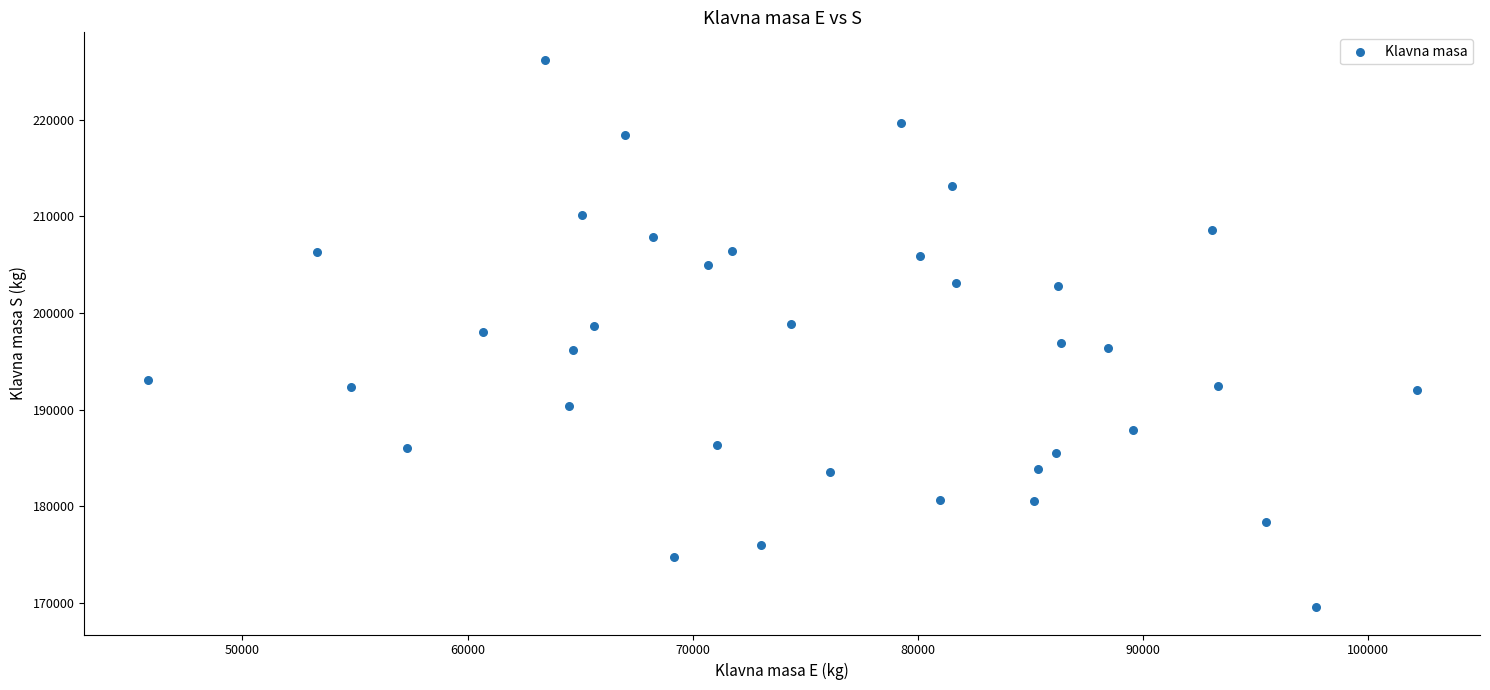

What is the range of X values (max minus min)?

56358